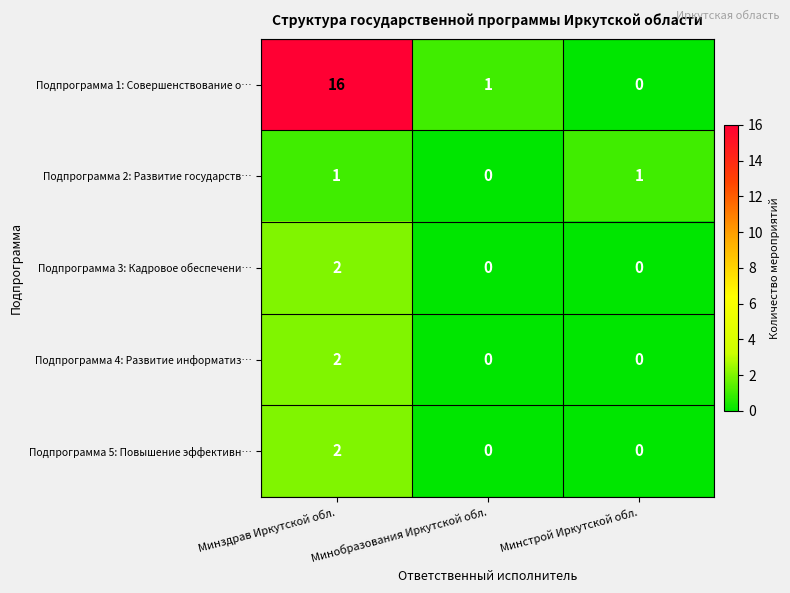

What is the sum of all Подпрограмма 1: Совершенствование о… values?

17